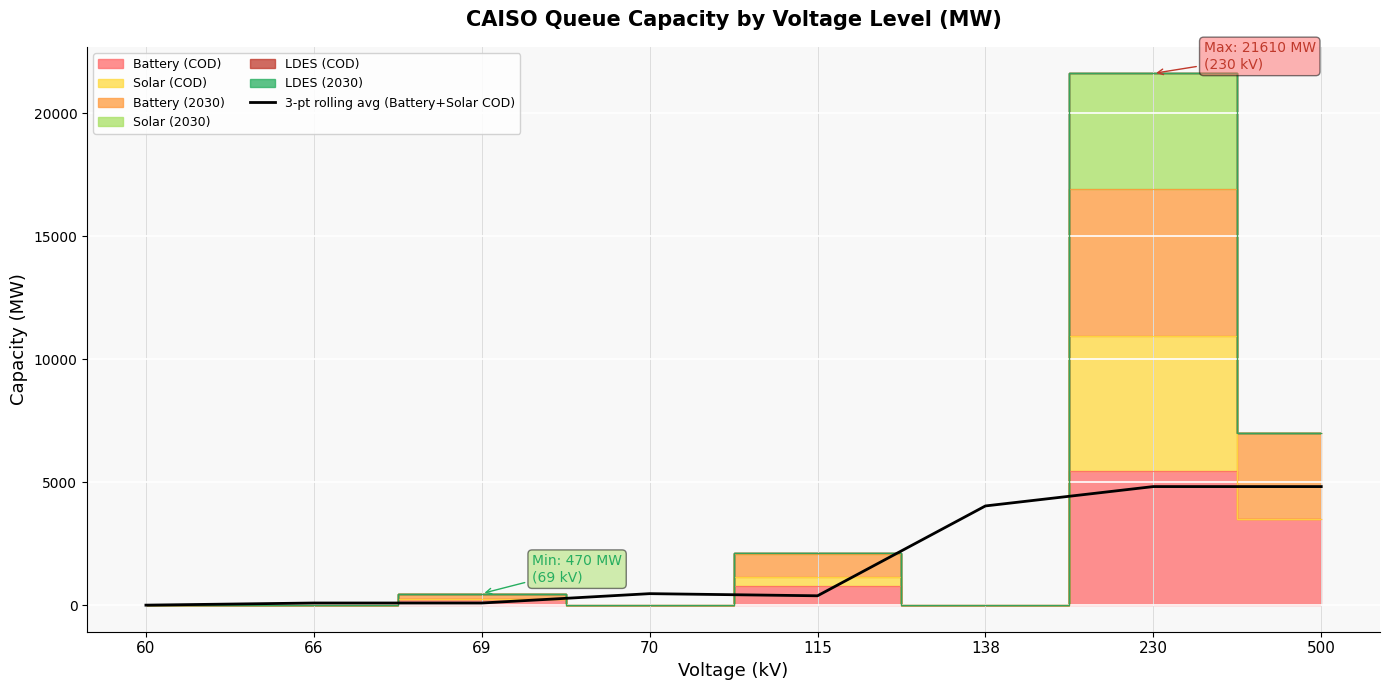

Is it true that the value at 70 is 466.7?

True